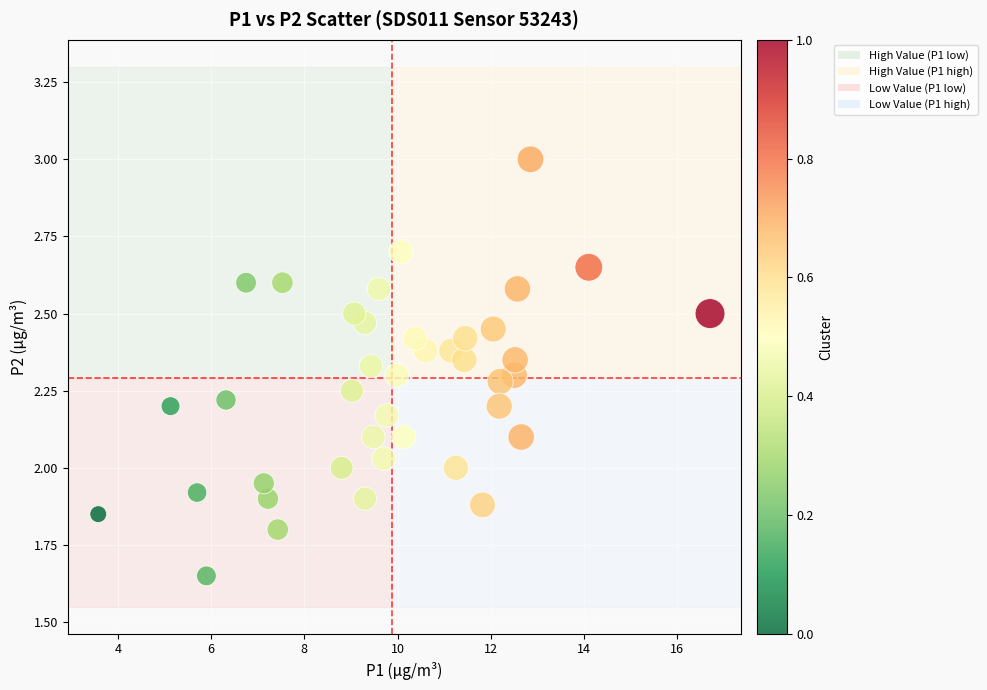

What is the range of X values (max minus min)?

13.1